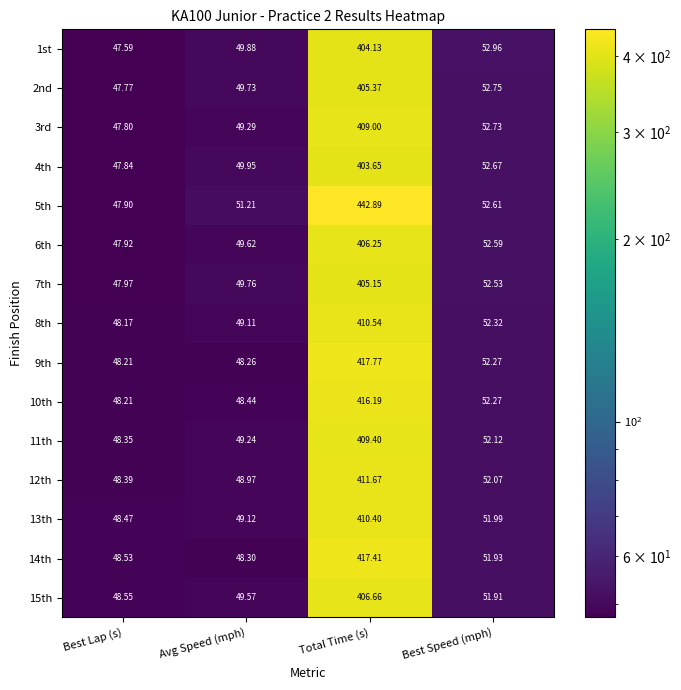

Count the number of categories in the chart.

4